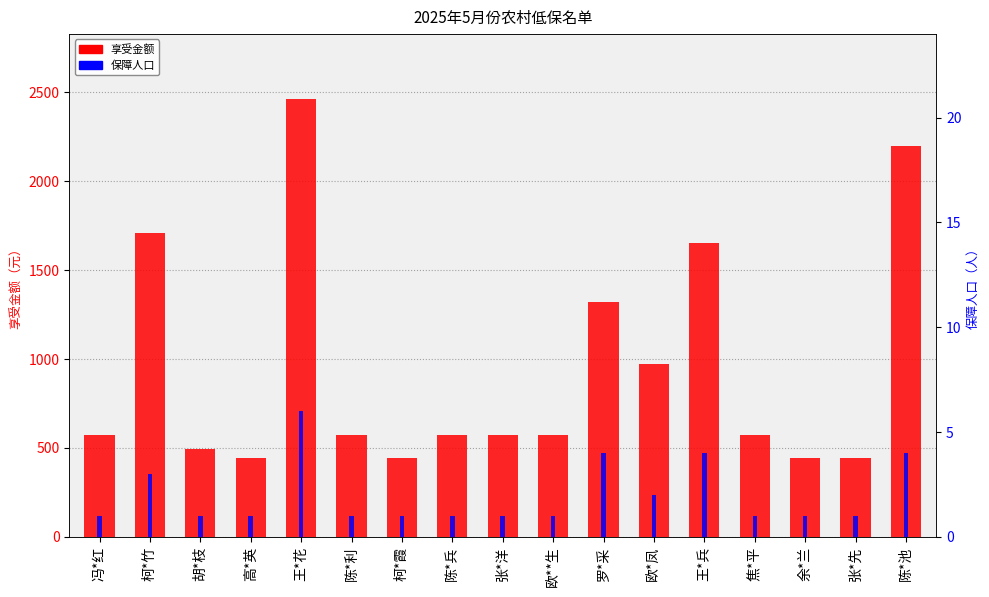

How many groups of bars are there?

17